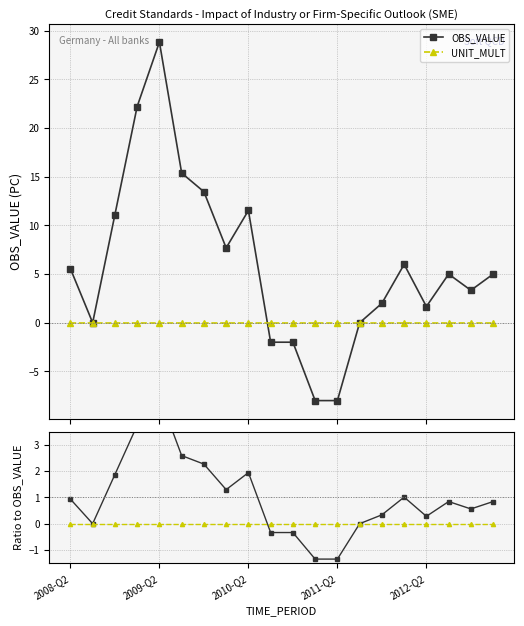

How many distinct data groups are displayed?

2